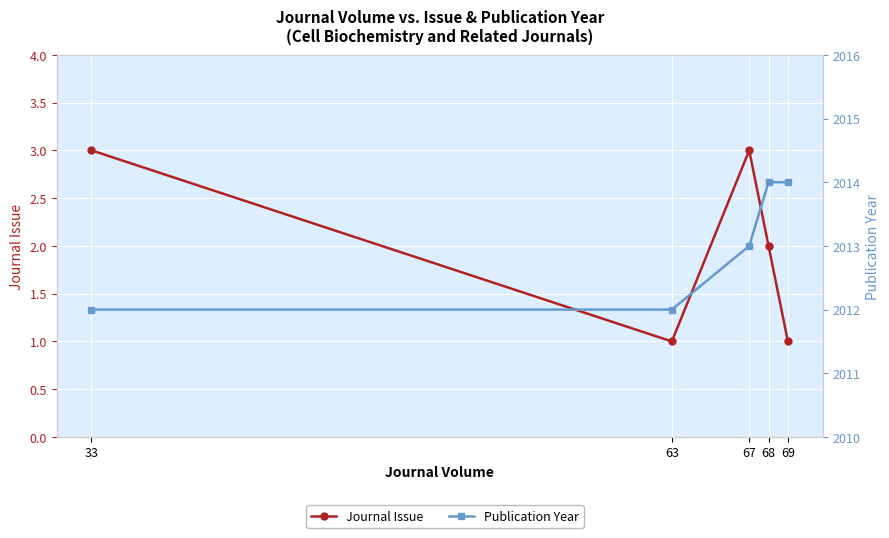

Which series has the widest spread of values?

Journal Issue